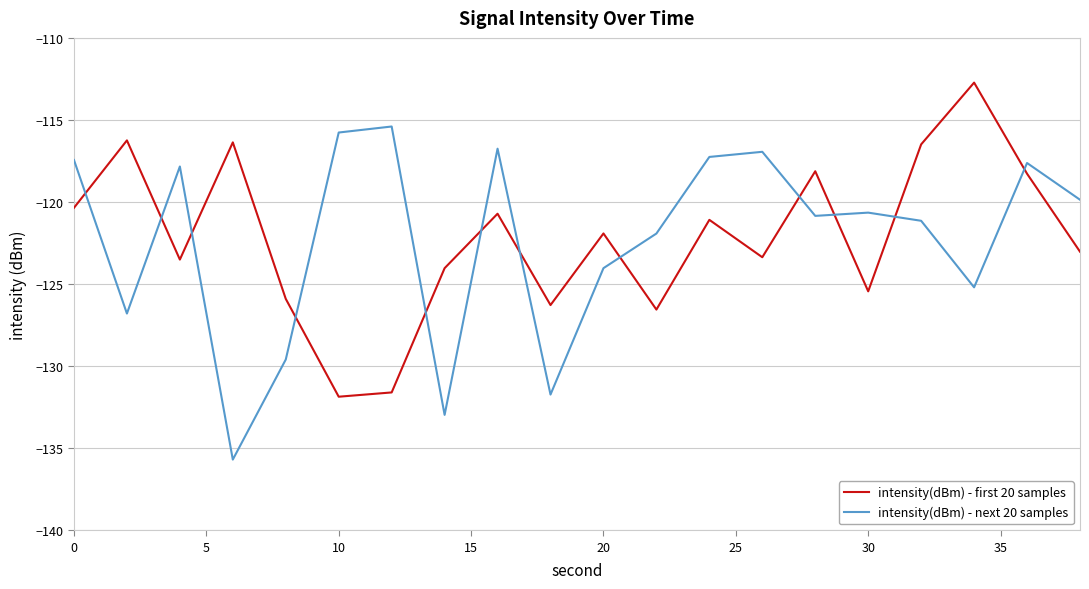

What is the maximum value shown in the chart?

-112.7